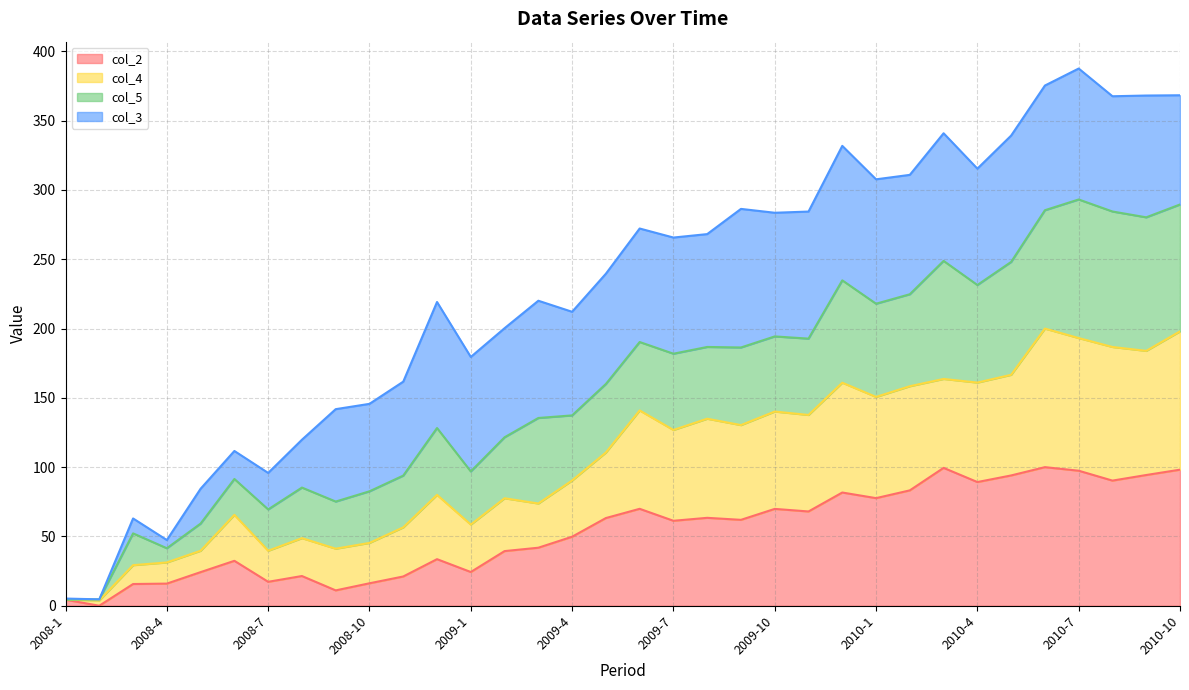

What is the total value across all series at 2010-4?

315.4